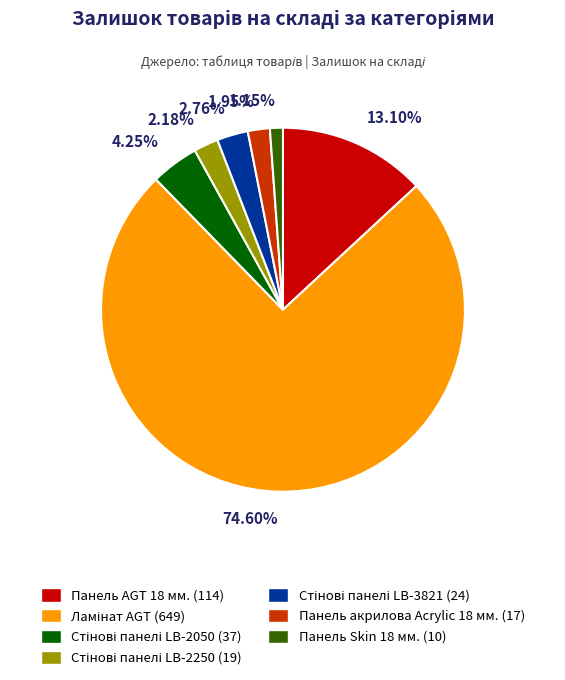

Does any single category account for the majority?

Yes